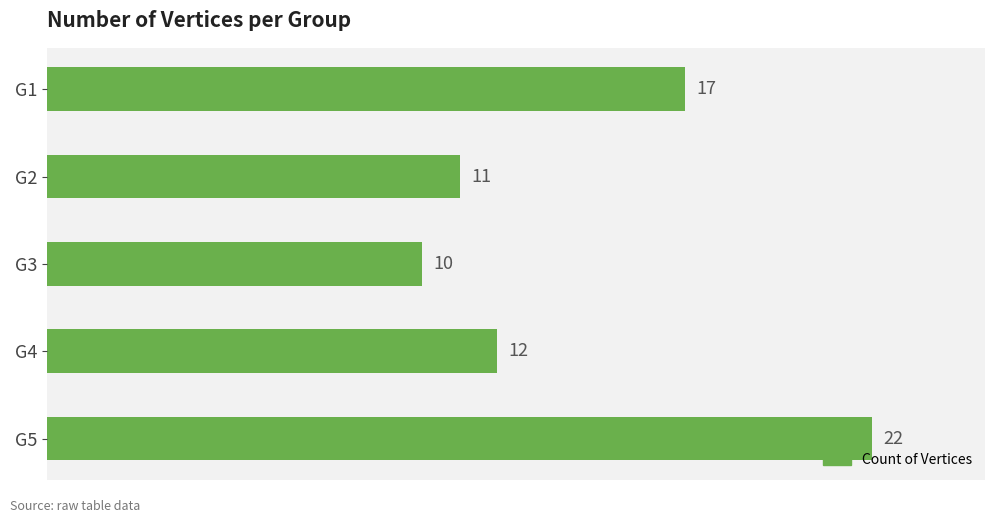

What is the sum of all values?

72